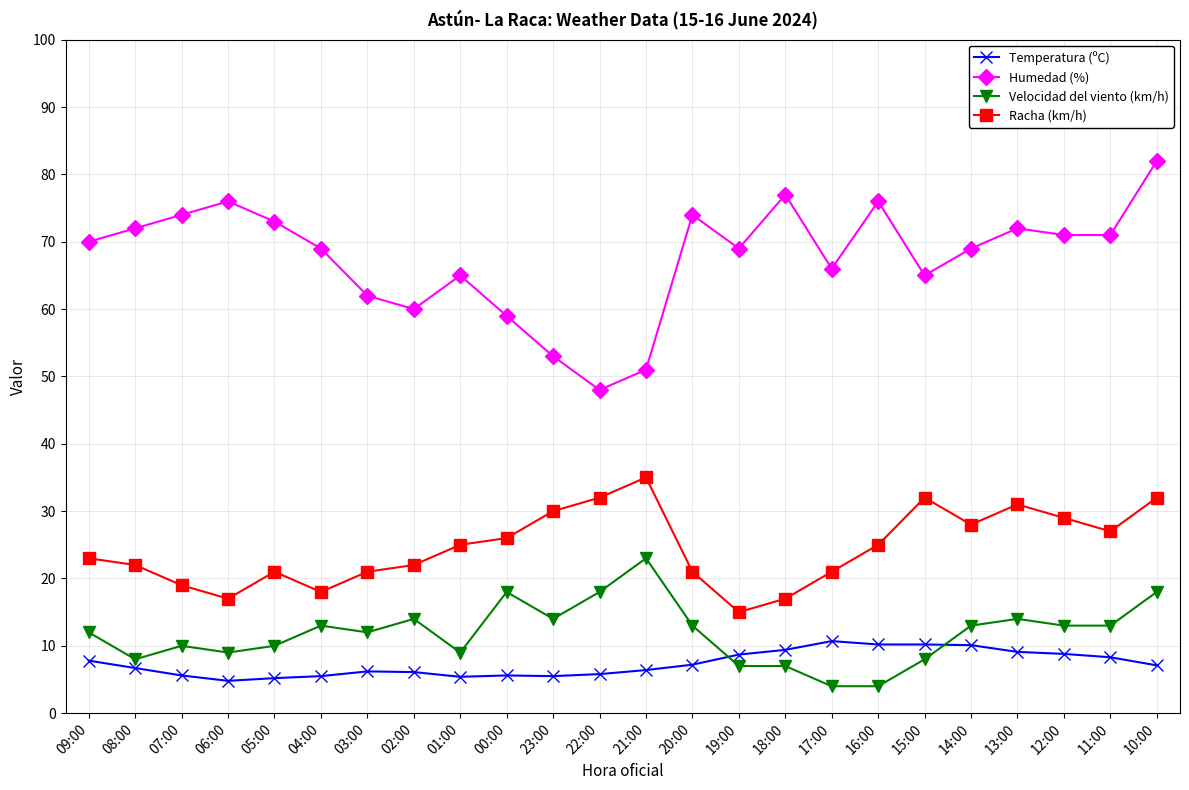

Which series has the largest total across all categories?

Humedad (%)